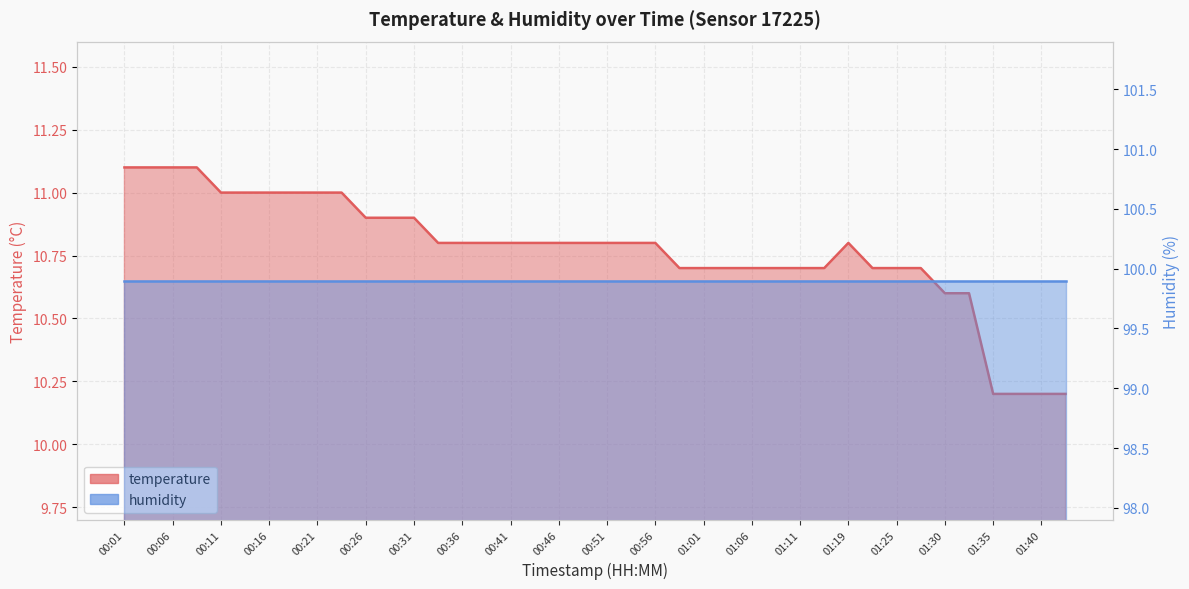

What is the difference between the second highest and minimum values?

0.9